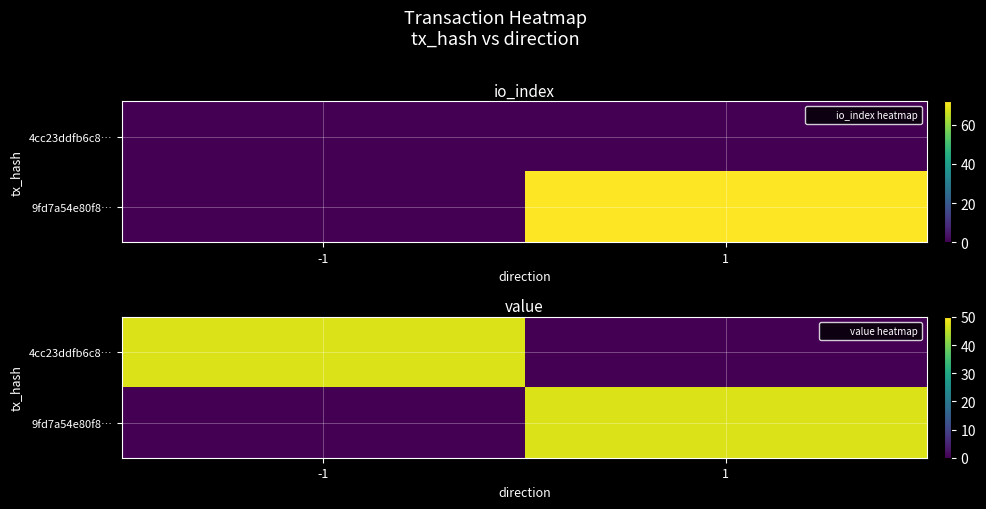

At which label does 4cc23ddfb6c8… first exceed 47?

-1